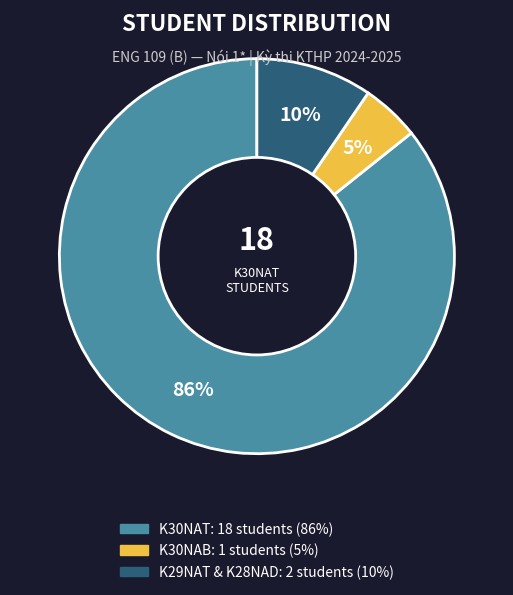

To the nearest percent, what is the average slice percentage?

33%